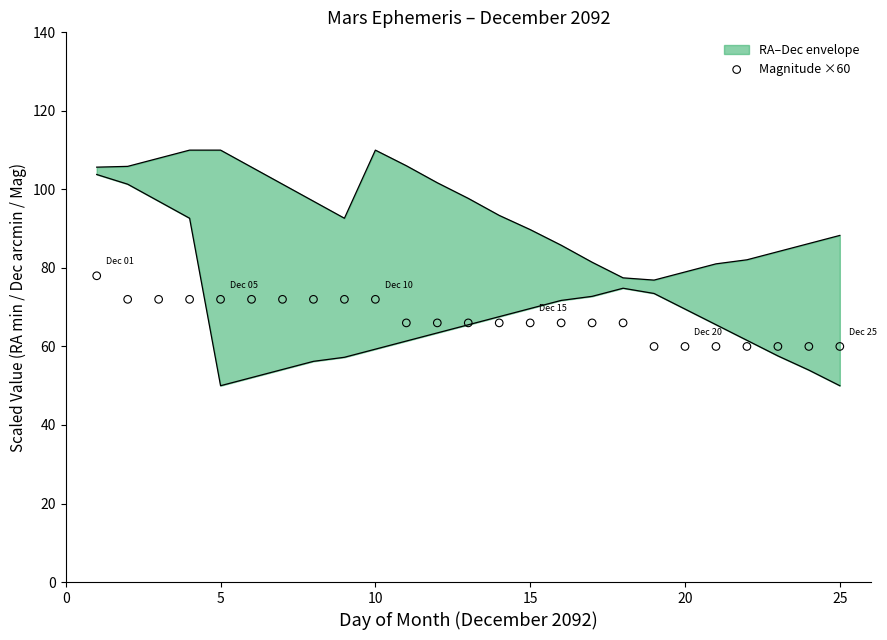

What is the change in value from 0 to 9?

-6